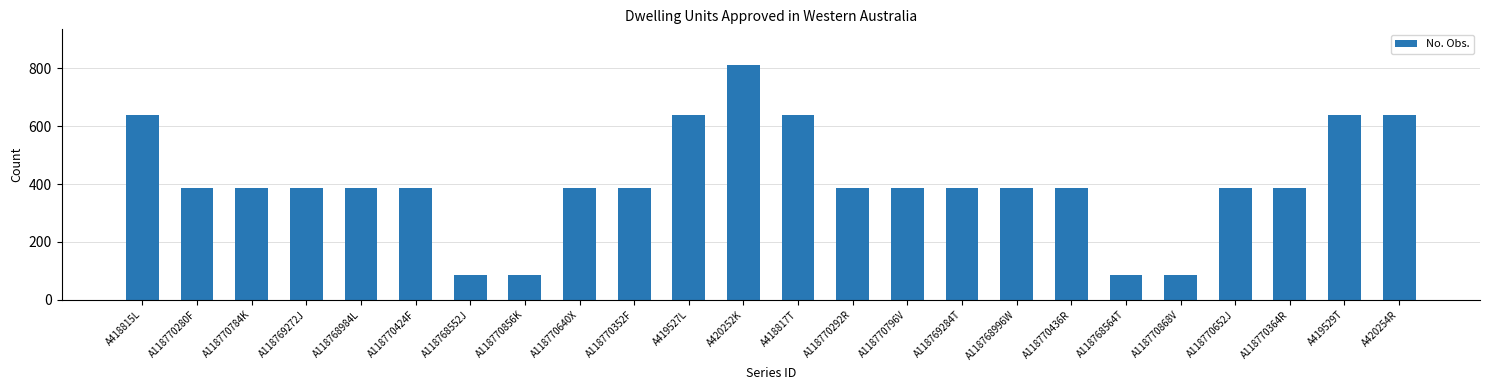

What is the sum of all values?

9774